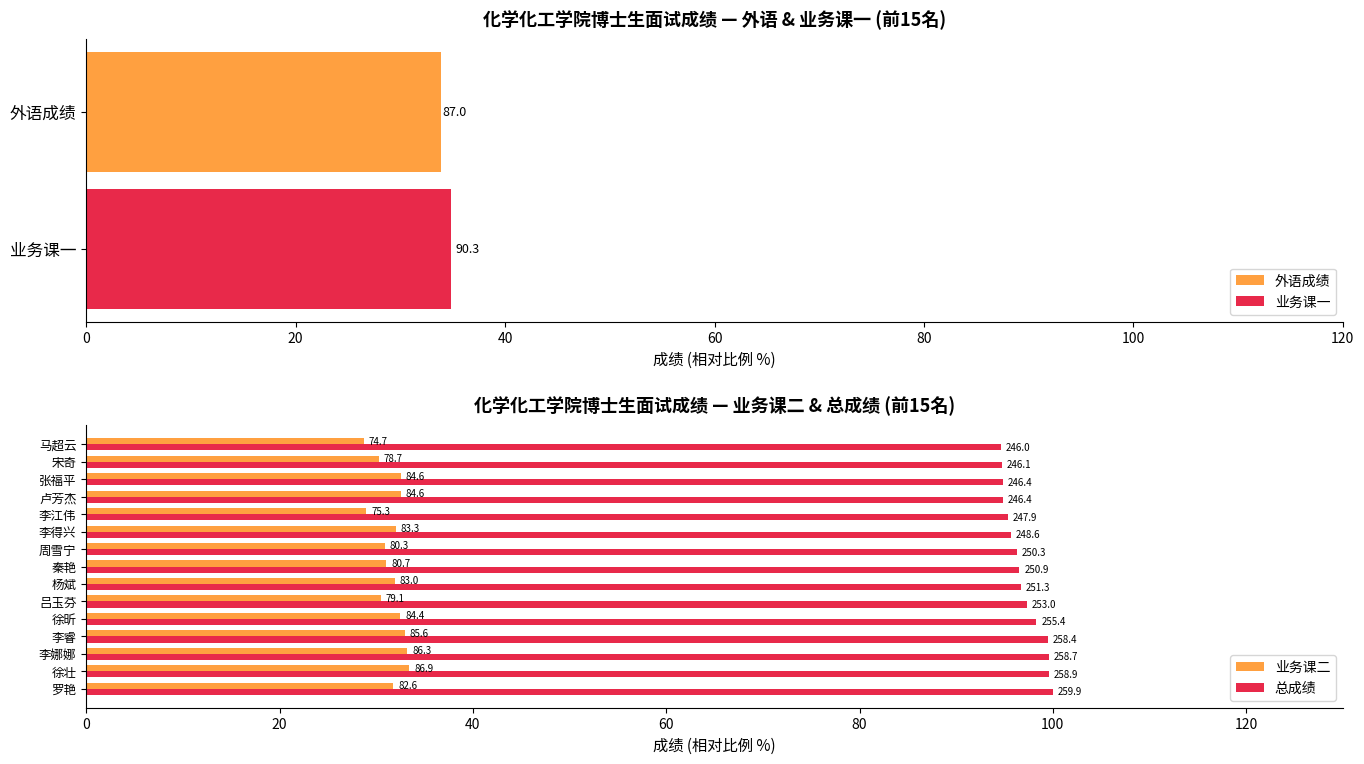

Are the bars grouped side by side (vs. stacked)?

Yes